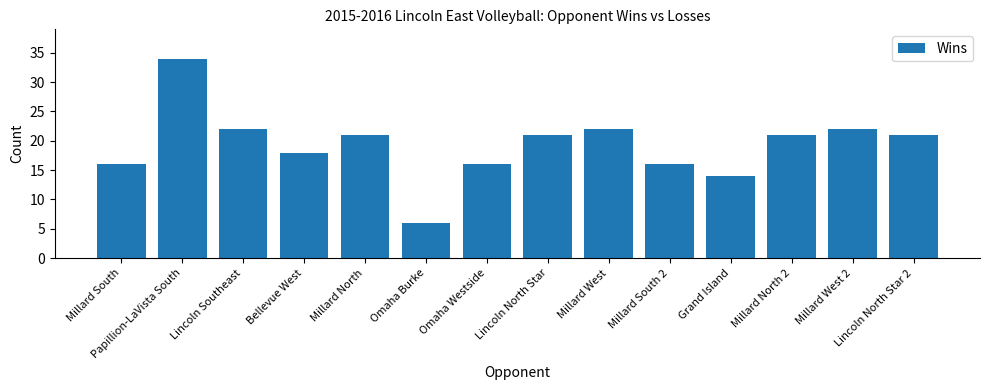

What is the smallest value displayed?

6